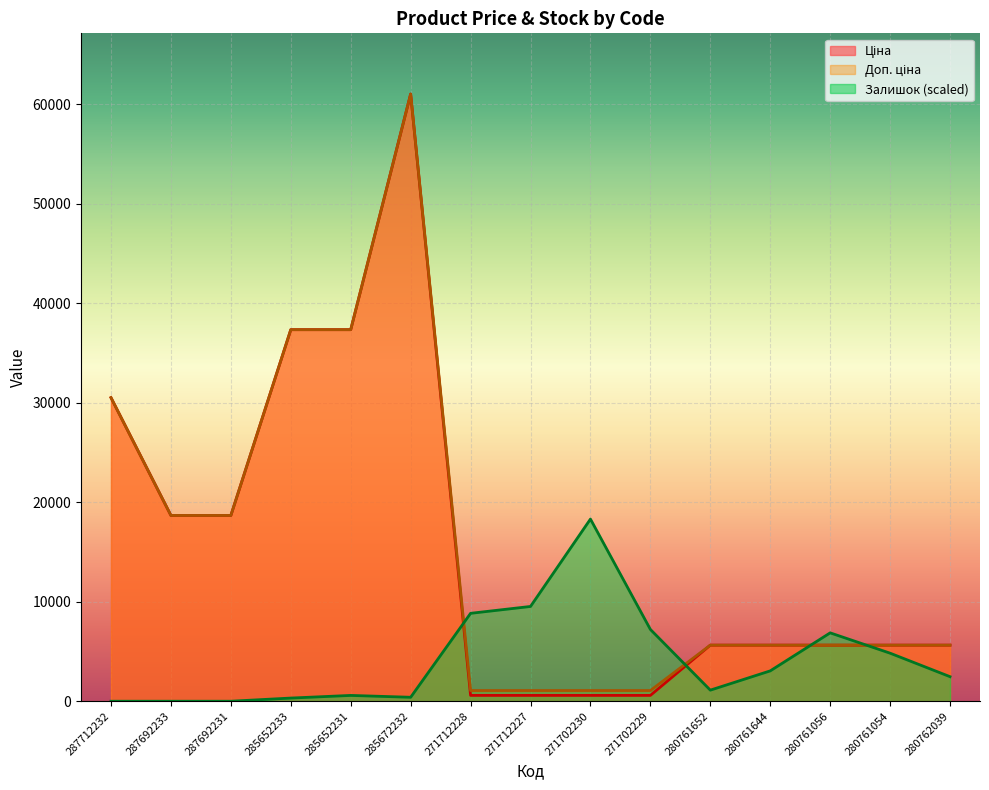

Is it true that Залишок equals 0.0 at 287712232?

True